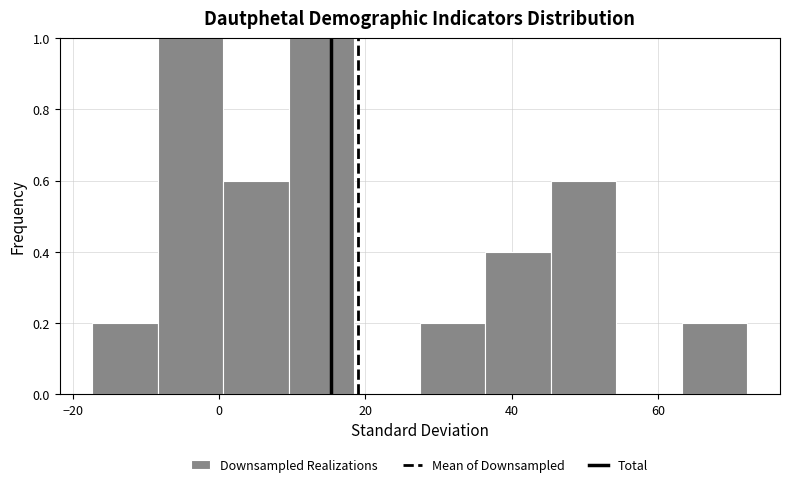

Reading left to right, list every bar in this chart as the range it spans on the x-axis followed by its height. Neither the bar edges nor the heights are printed on the chart, so give them approximately, as read against the axes.

-18 to -8: 0.2
-8 to 0: 1.0
0 to 10: 0.6
10 to 18: 1.0
18 to 28: 0
28 to 36: 0.2
36 to 46: 0.4
46 to 54: 0.6
54 to 64: 0
64 to 72: 0.2